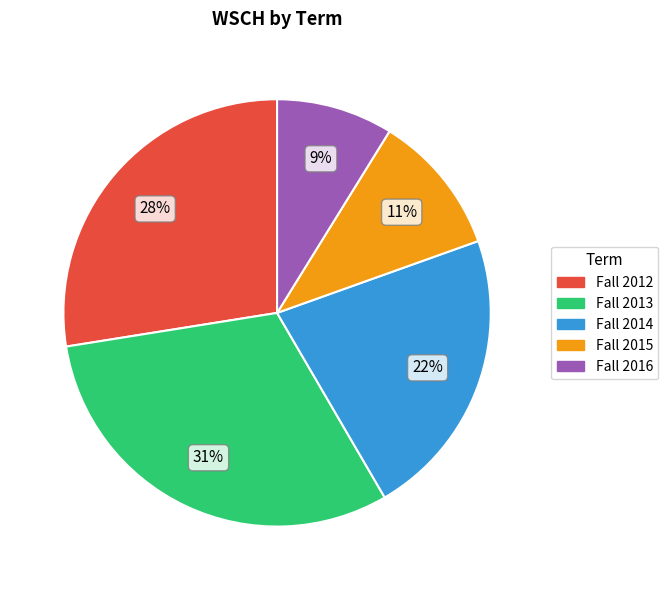

Between Fall 2015 and Fall 2016, which is larger?

Fall 2015